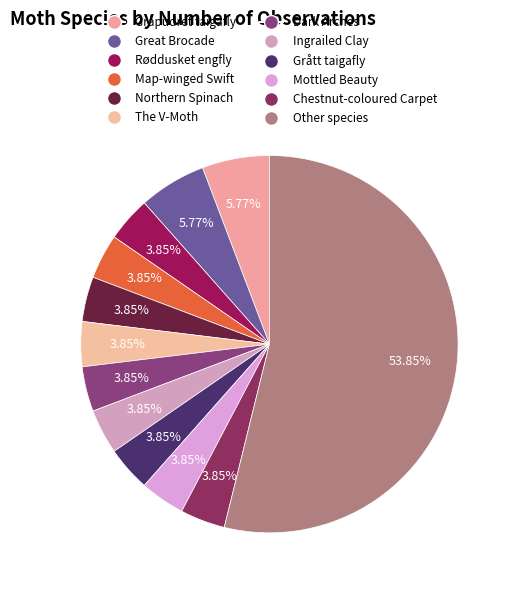

What is the majority slice?

Other species